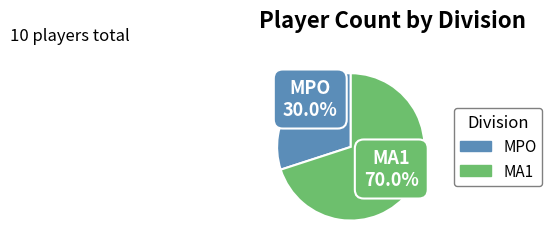

To the nearest percent, what is the difference between the largest and smallest slice percentages?

40%